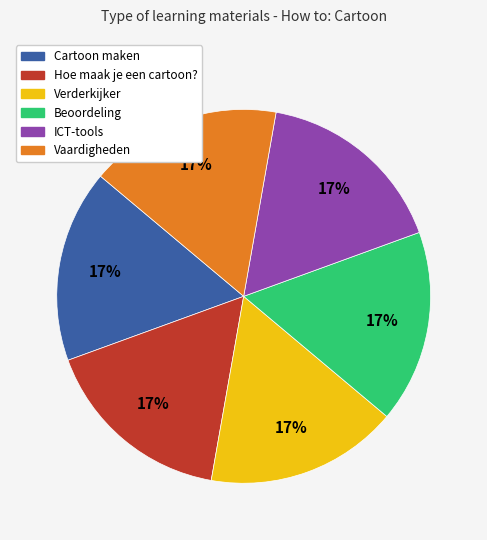

What is the ratio of the value at Verderkijker to the value at Cartoon maken?

1.0